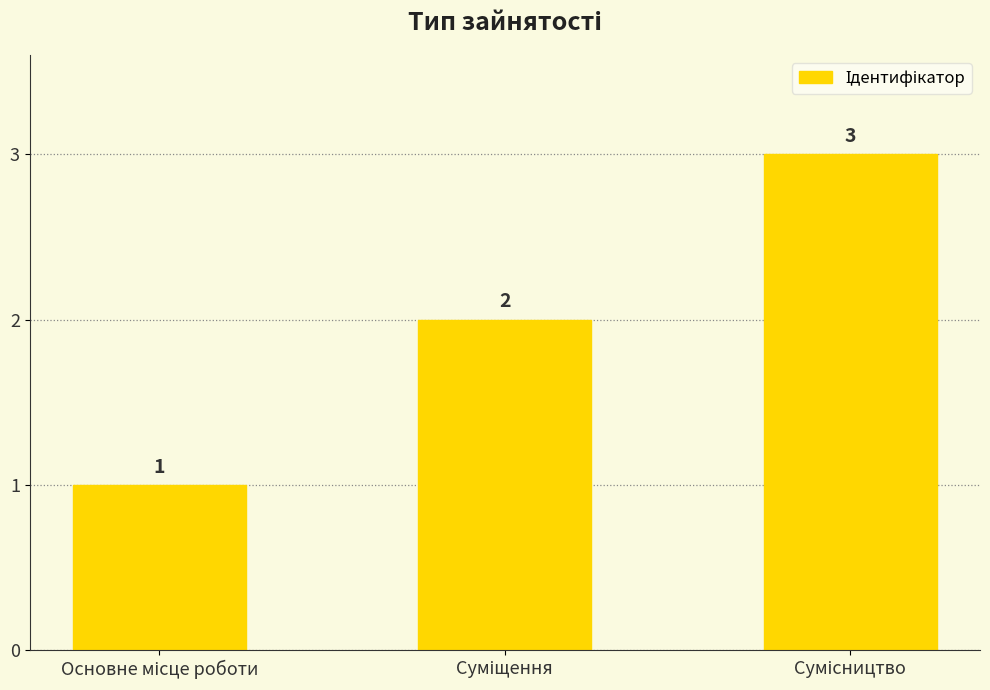

What is the sum of all values?

6